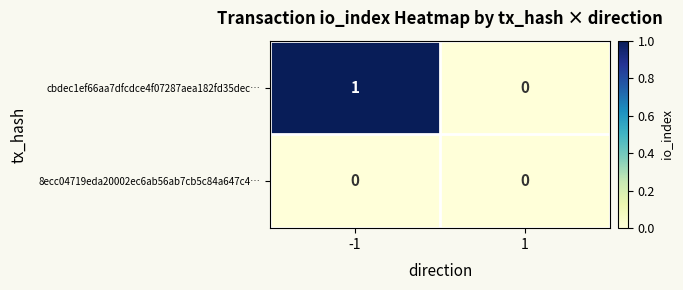

Which series changed the most between -1 and 1?

cbdec1ef66aa7dfcdce4f07287aea182fd35dec…